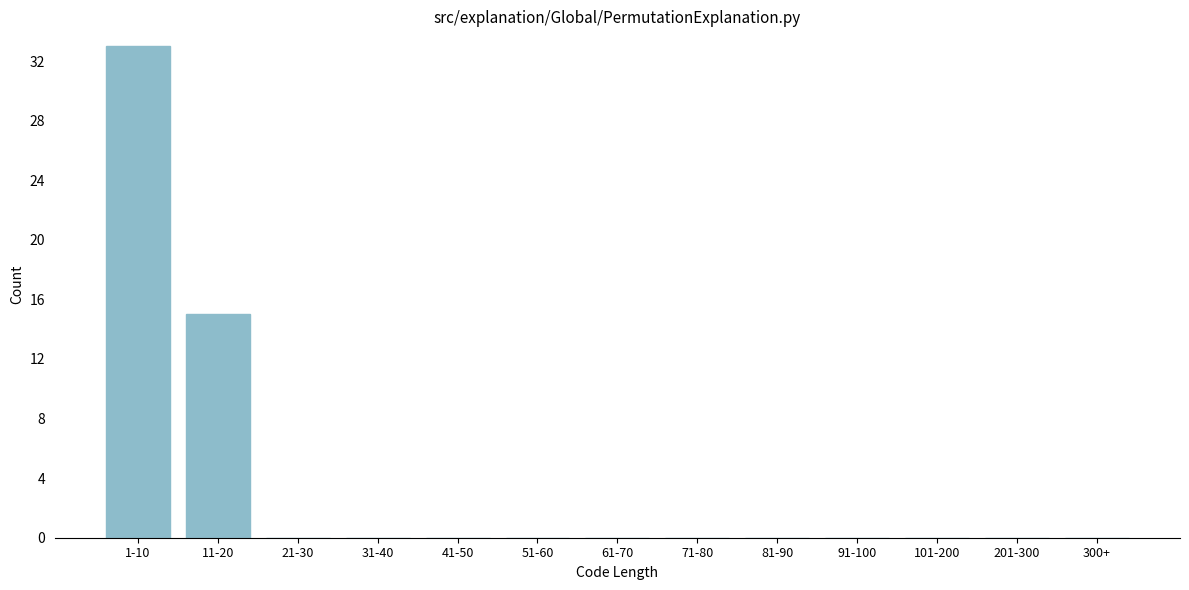

Reading left to right, what are all the values shown in this chart?

1-10=33	11-20=15	21-30=0	31-40=0	41-50=0	51-60=0	61-70=0	71-80=0	81-90=0	91-100=0	101-200=0	201-300=0	300+=0